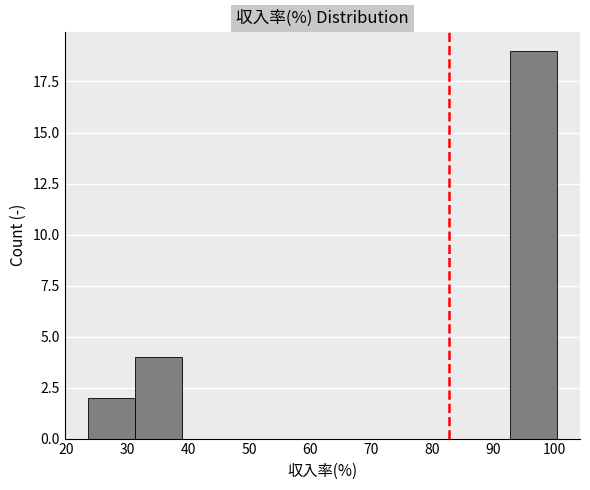

Reading left to right, transcribe this chart: for each bar, give the range it covers on the x-axis and its height. Neither the bar edges nor the heights are printed on the chart, so give them approximately, as read against the axes.

24 to 31: 2
31 to 39: 4
39 to 47: 0
47 to 54: 0
54 to 62: 0
62 to 70: 0
70 to 77: 0
77 to 85: 0
85 to 93: 0
93 to 100: 19